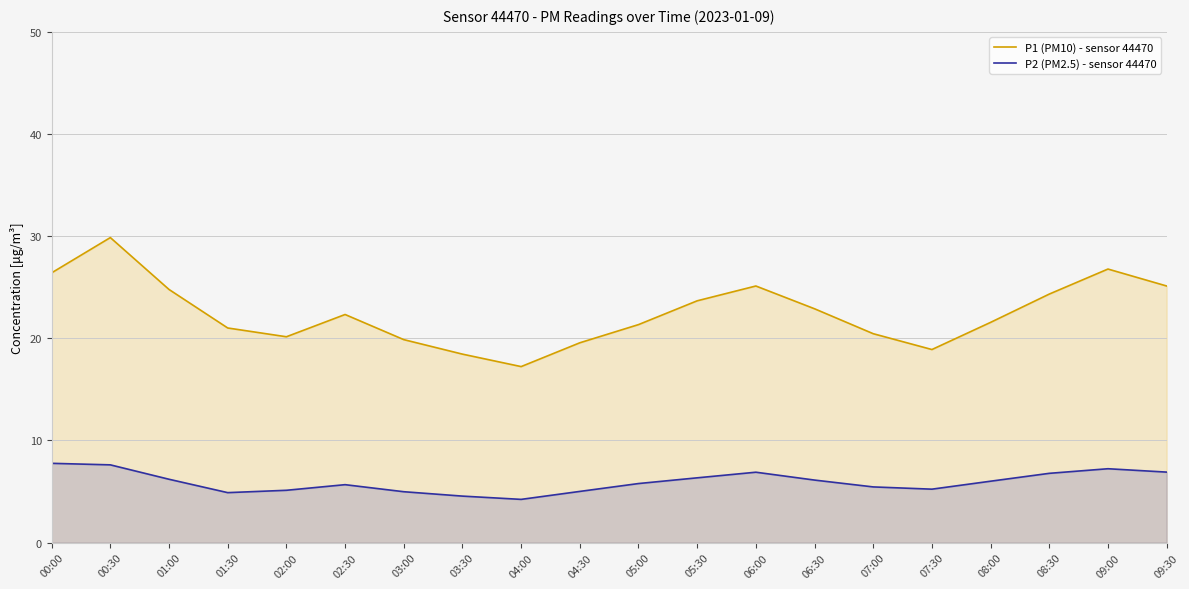

What is the difference between the highest and lowest values at 00:00?

18.6